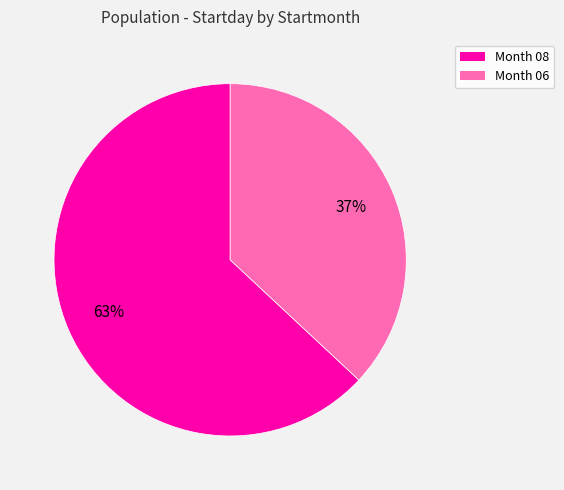

To the nearest percent, what is the average slice percentage?

50%